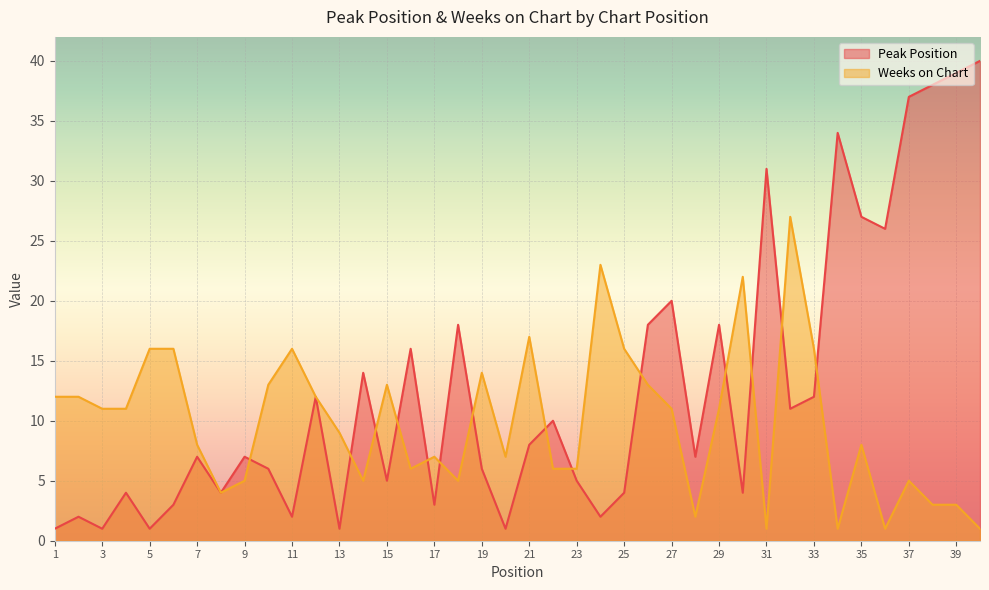

What is the value of the Peak Position point at the 2nd from the left?

2